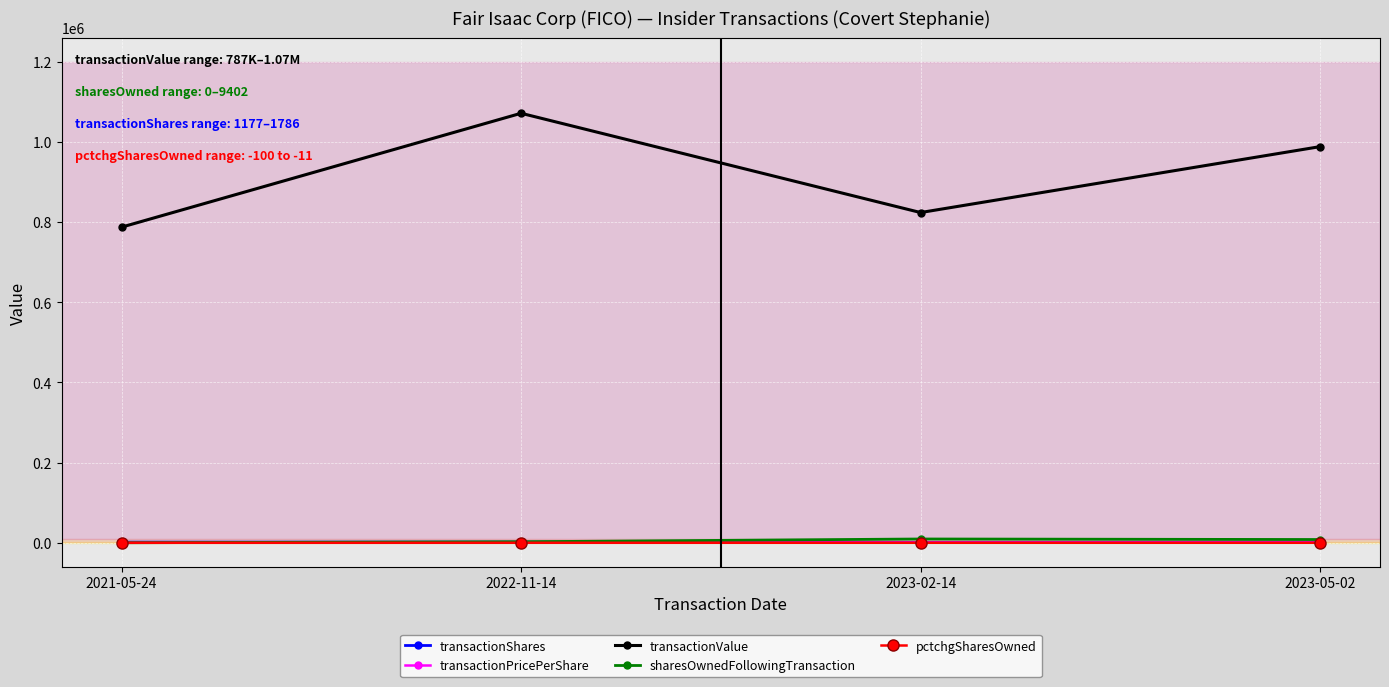

True or false: transactionValue and sharesOwnedFollowingTransaction intersect in this chart.

False